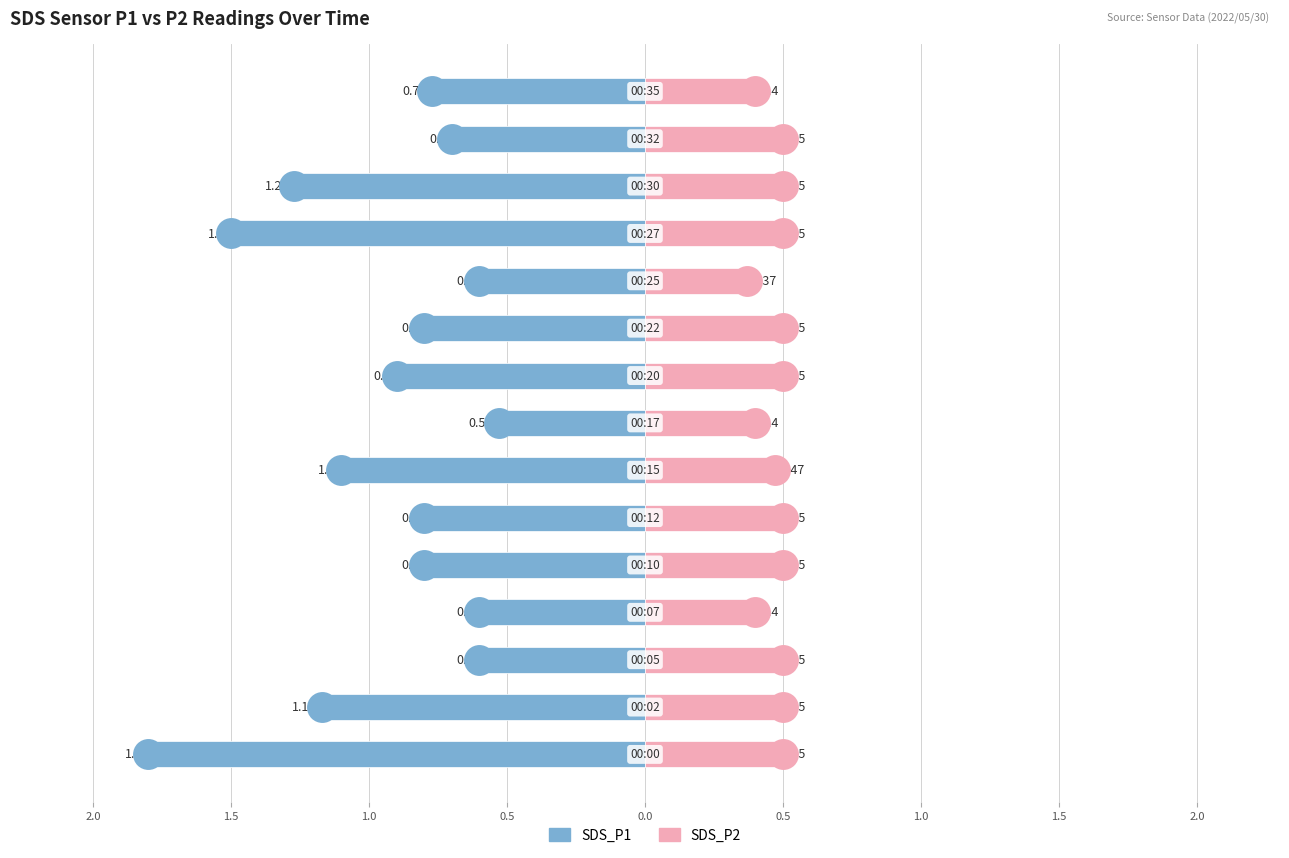

Which series has the widest spread of Y values?

SDS_P1